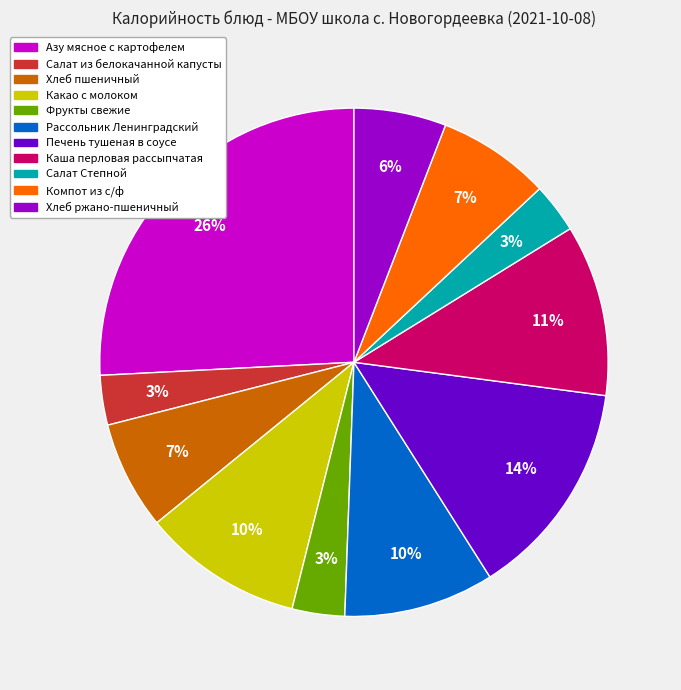

True or false: Фрукты свежие accounts for 3% of the total.

True